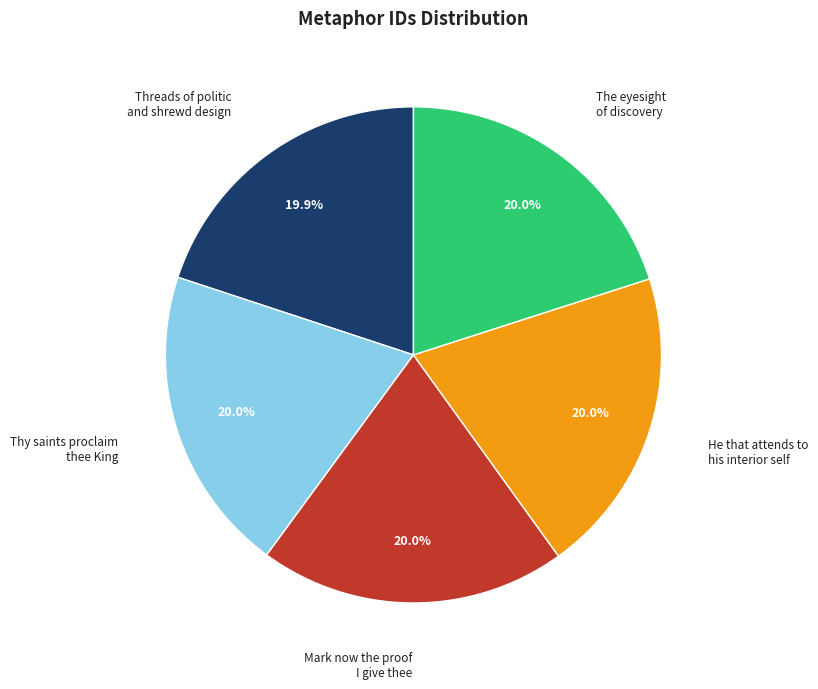

What portion of the pie excludes Threads of politic and shrewd design?

80.1%